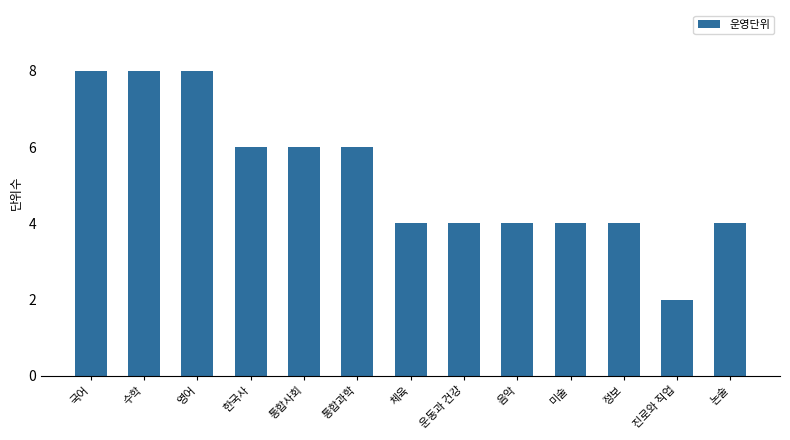

Count the number of categories in the chart.

13